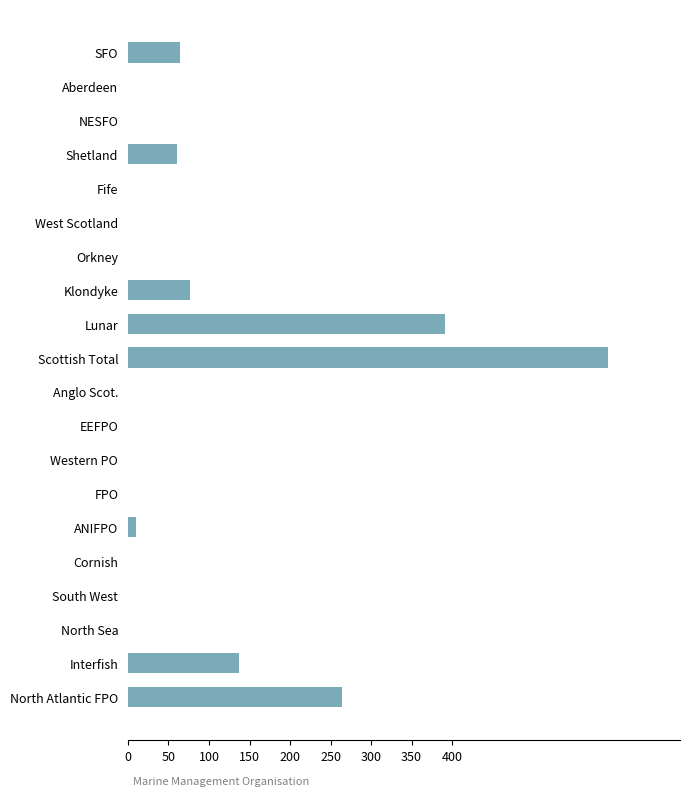

The chart shows a value of 27.3 at SFO. True or false?

False